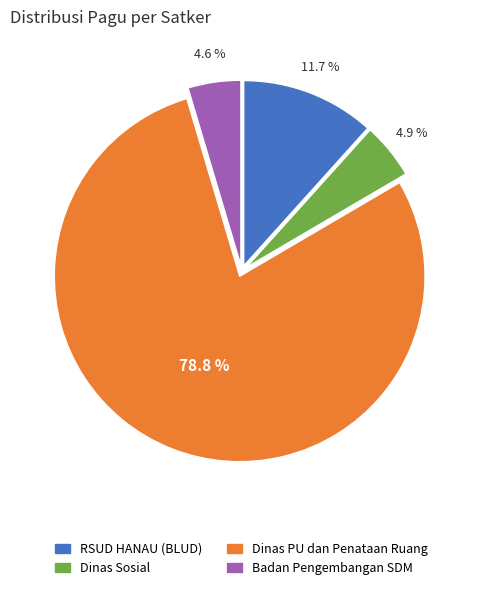

To the nearest percent, what percentage of the pie is Dinas Sosial?

5%